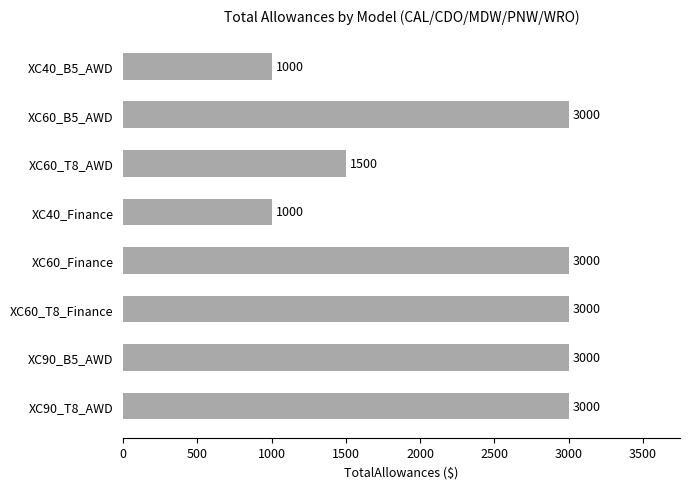

How many values are between 1500 and 3000?

6